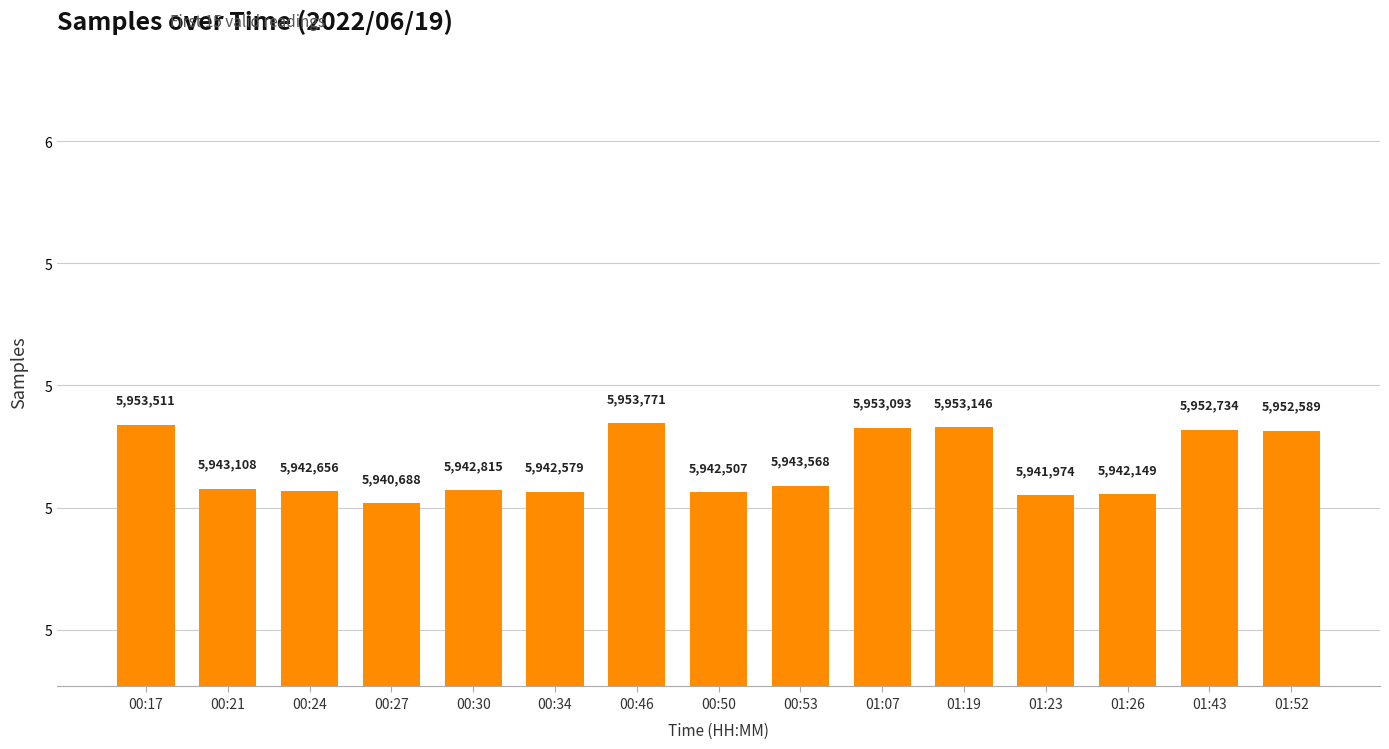

Approximately how many times larger is the value at 01:07 compared to 01:43?

1.0